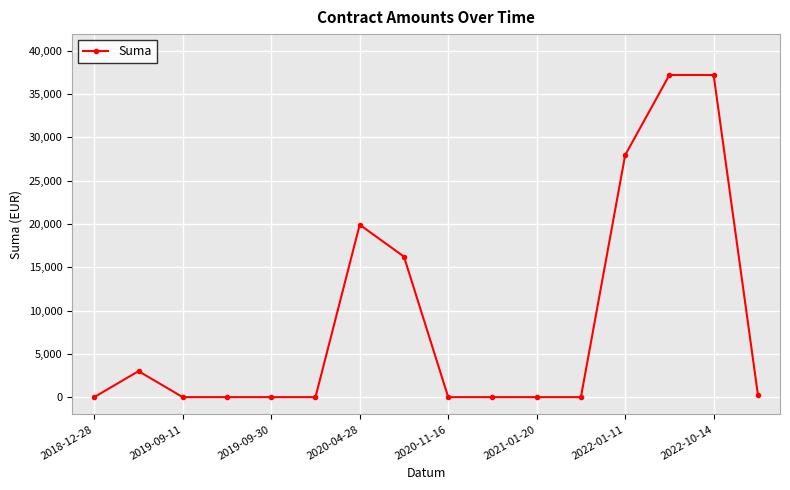

What is the value of the 7th point from the left?

19920.2